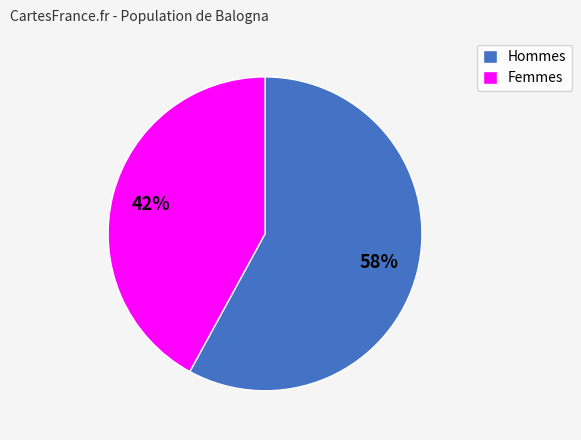

Which slice is the largest?

Hommes